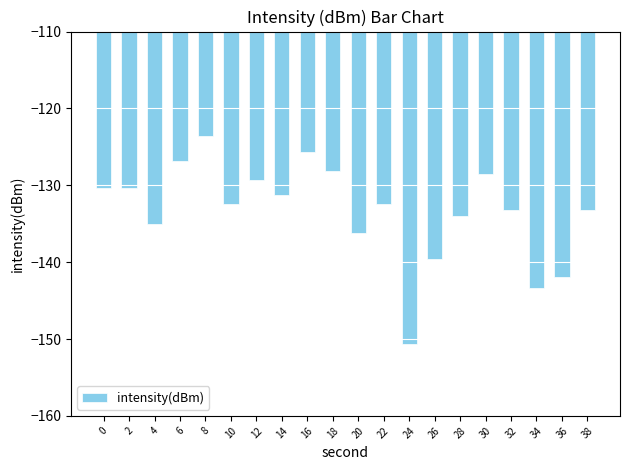

Which label corresponds to the smallest value in the chart?

24